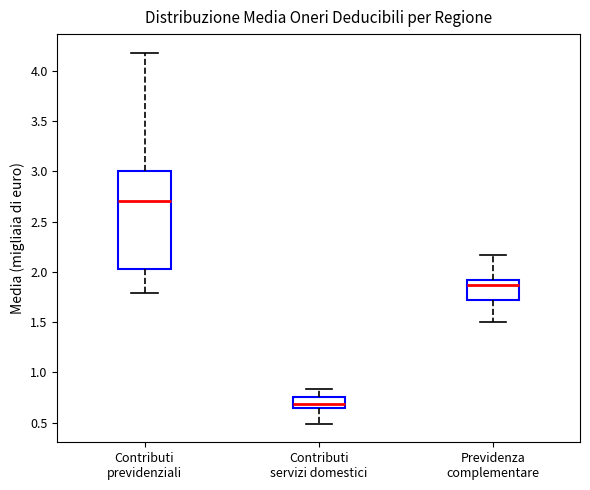

Reading left to right, transcribe this box plot: for each box, give where its median line is, the range the box spans, and where its two whiskers end, as read against the y-axis. The values are not printed on the chart, so give them approximately, as read against the axis.

Contributi previdenziali: median 2.70, box 2.05 to 3.00, whiskers 1.80 to 4.20
Contributi servizi domestici: median 0.70, box 0.65 to 0.75, whiskers 0.50 to 0.85
Previdenza complementare: median 1.85, box 1.70 to 1.90, whiskers 1.50 to 2.15